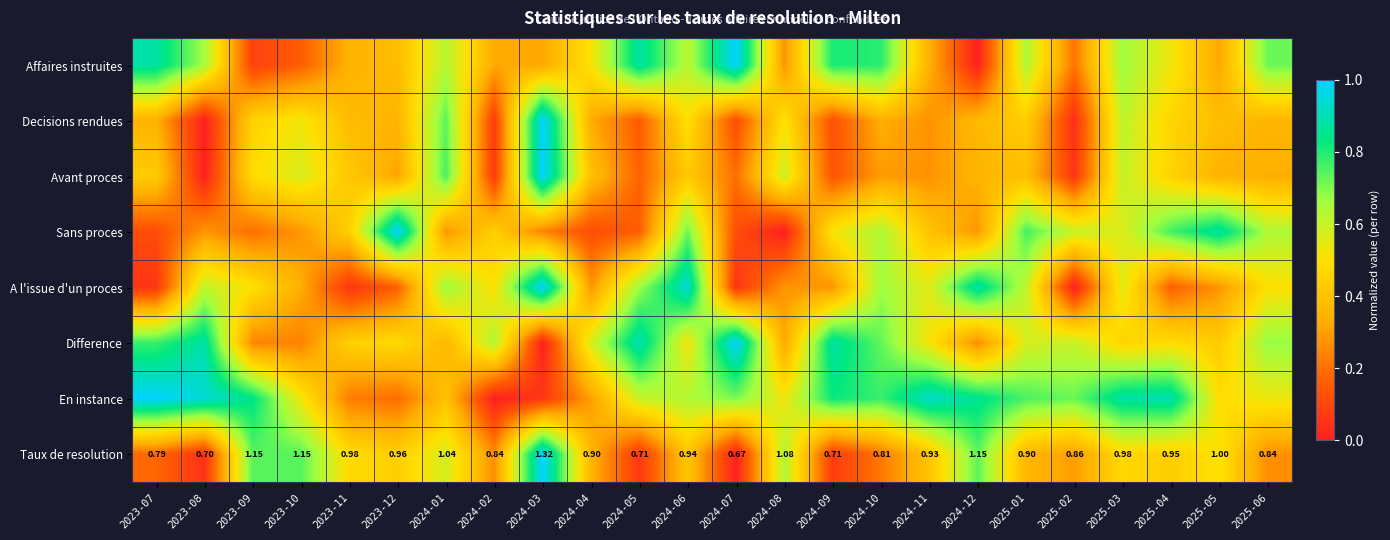

What is the maximum value shown in the chart?

1.0